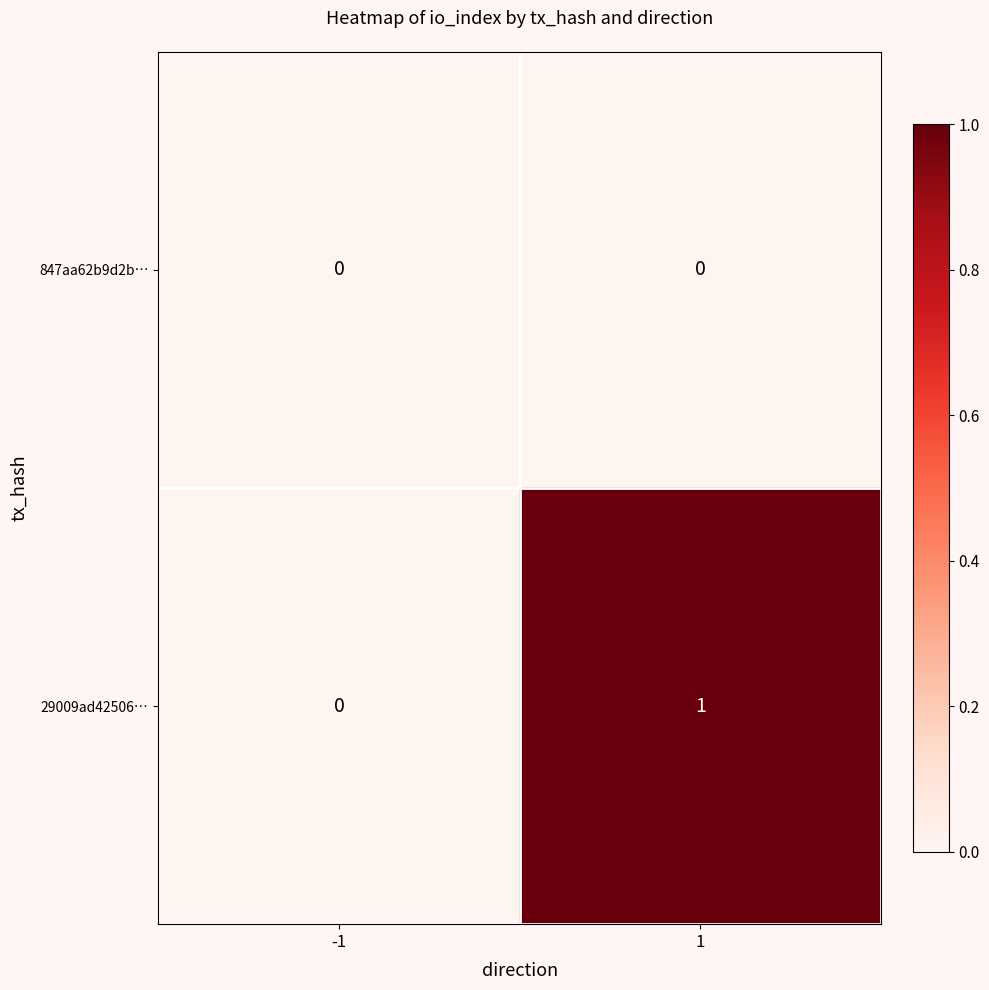

Between -1 and 1, which series saw the biggest shift?

29009ad42506…